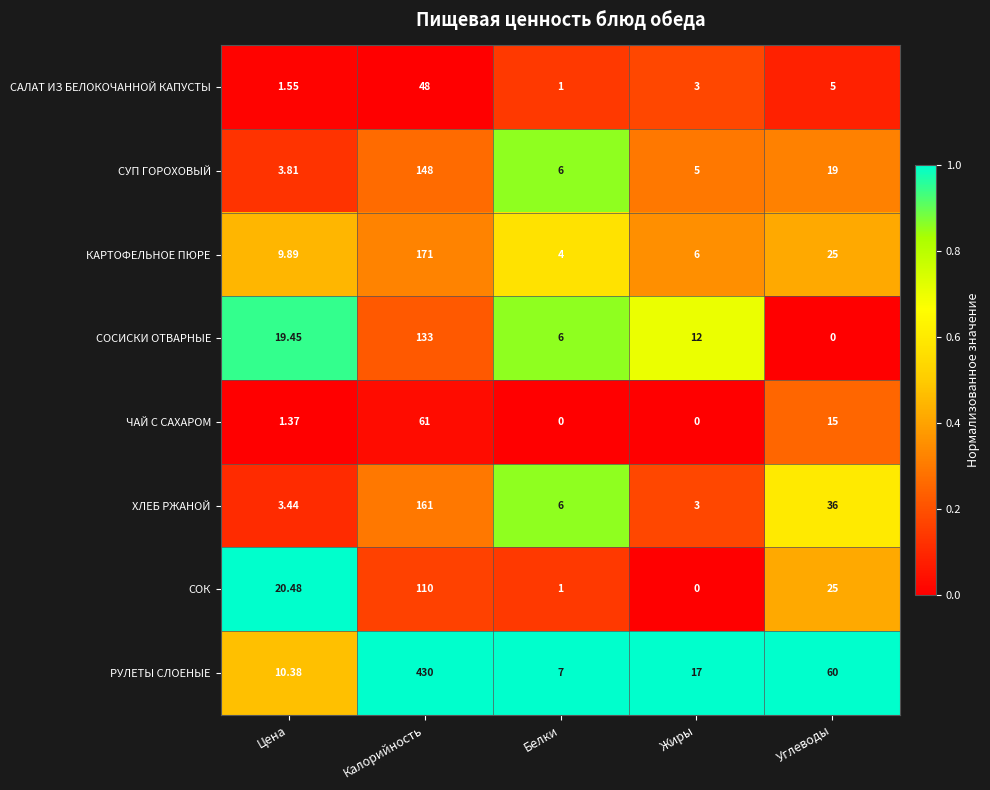

At which category does the chart reach its peak across all series?

Калорийность